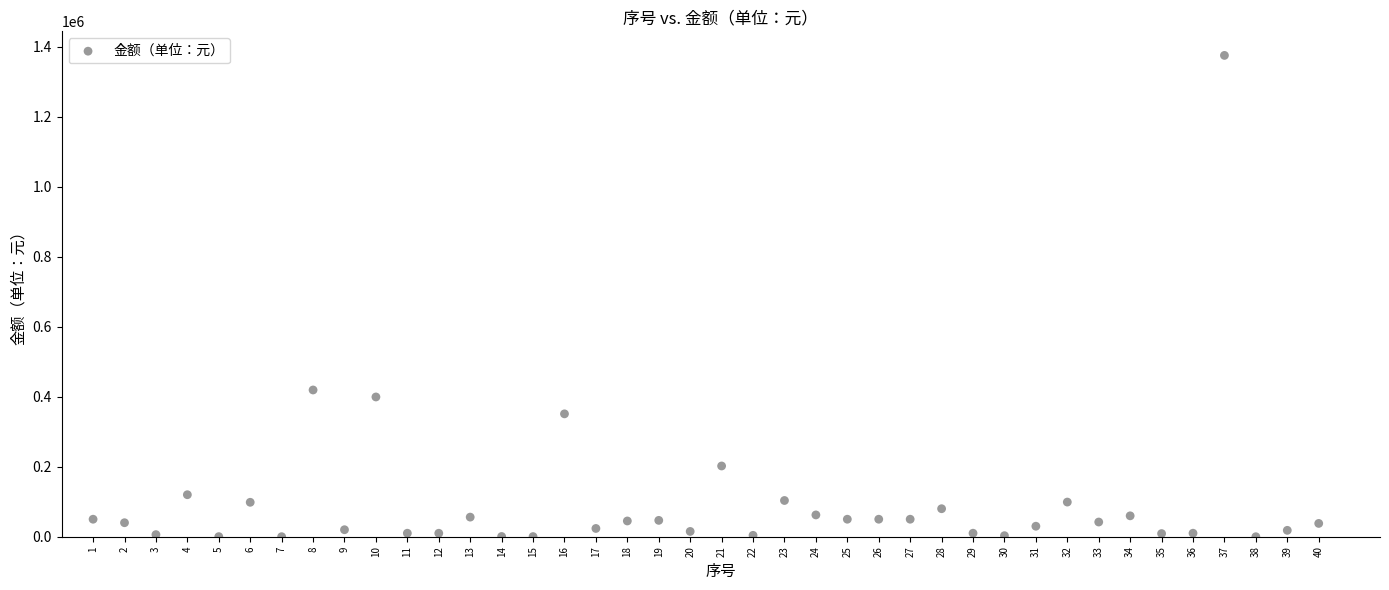

What is the range of Y values (max minus min)?

1374999.9